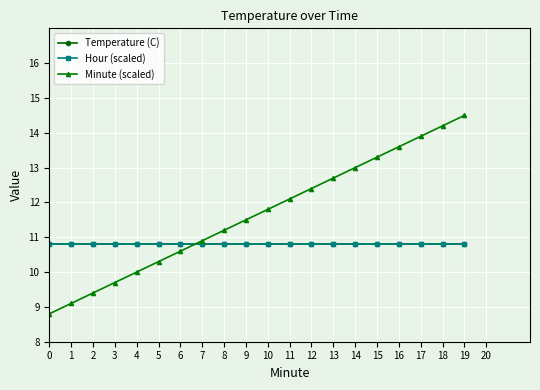

Reading left to right, extract all data points from this chart.

Temperature (C): 10.8	10.8	10.8	10.8	10.8	10.8	10.8	10.8	10.8	10.8	10.8	10.8	10.8	10.8	10.8	10.8	10.8	10.8	10.8	10.8
Hour (scaled): 10.8	10.8	10.8	10.8	10.8	10.8	10.8	10.8	10.8	10.8	10.8	10.8	10.8	10.8	10.8	10.8	10.8	10.8	10.8	10.8
Minute (scaled): 8.8	9.1	9.4	9.7	10.0	10.3	10.6	10.9	11.2	11.5	11.8	12.1	12.4	12.7	13.0	13.3	13.6	13.9	14.2	14.5